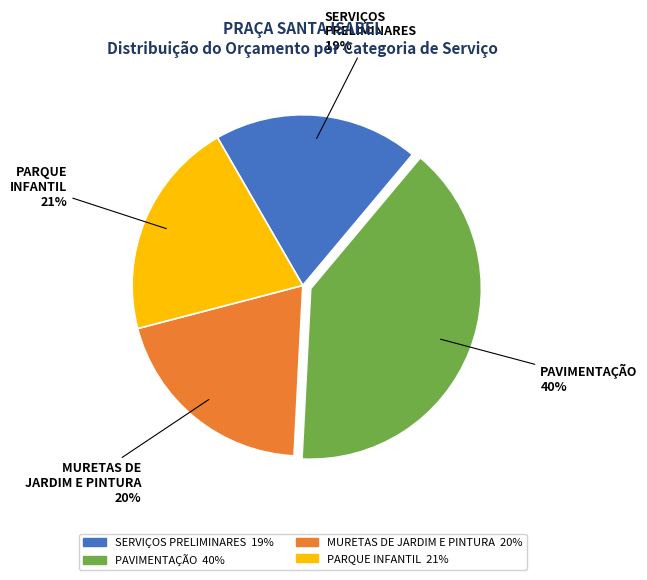

Which slice is the largest?

PAVIMENTAÇÃO